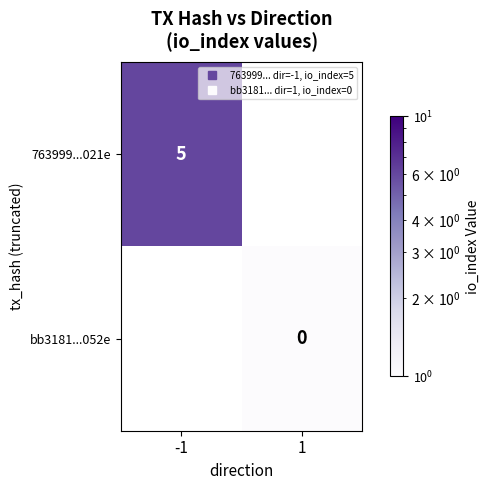

How many data points does each series have?

2